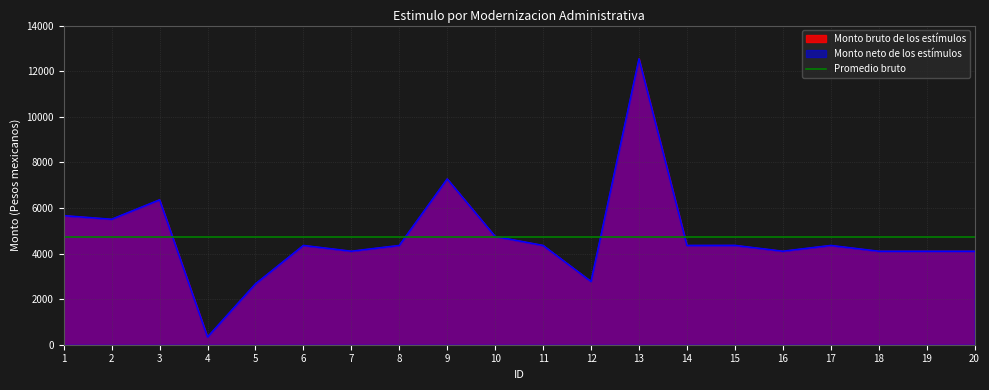

Does the chart display data point markers on the line(s)?

No